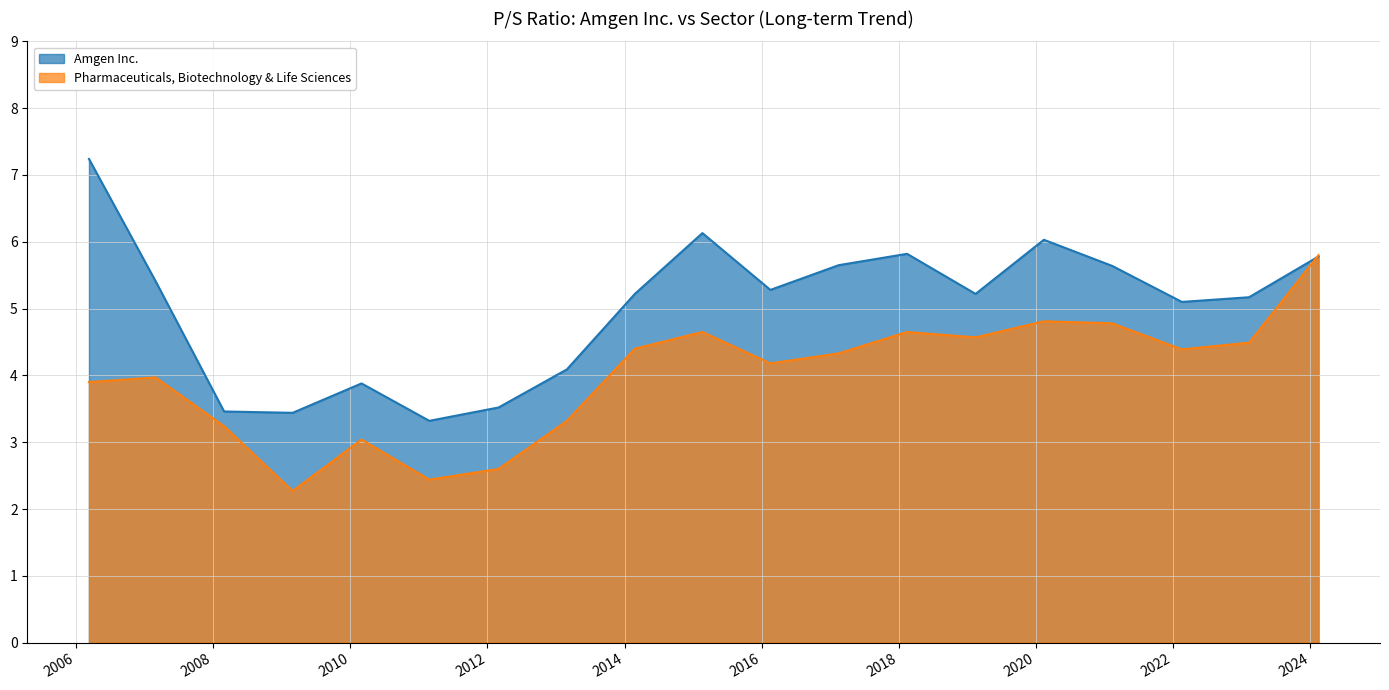

Where is the first local maximum for Amgen Inc.?

2010-03-01